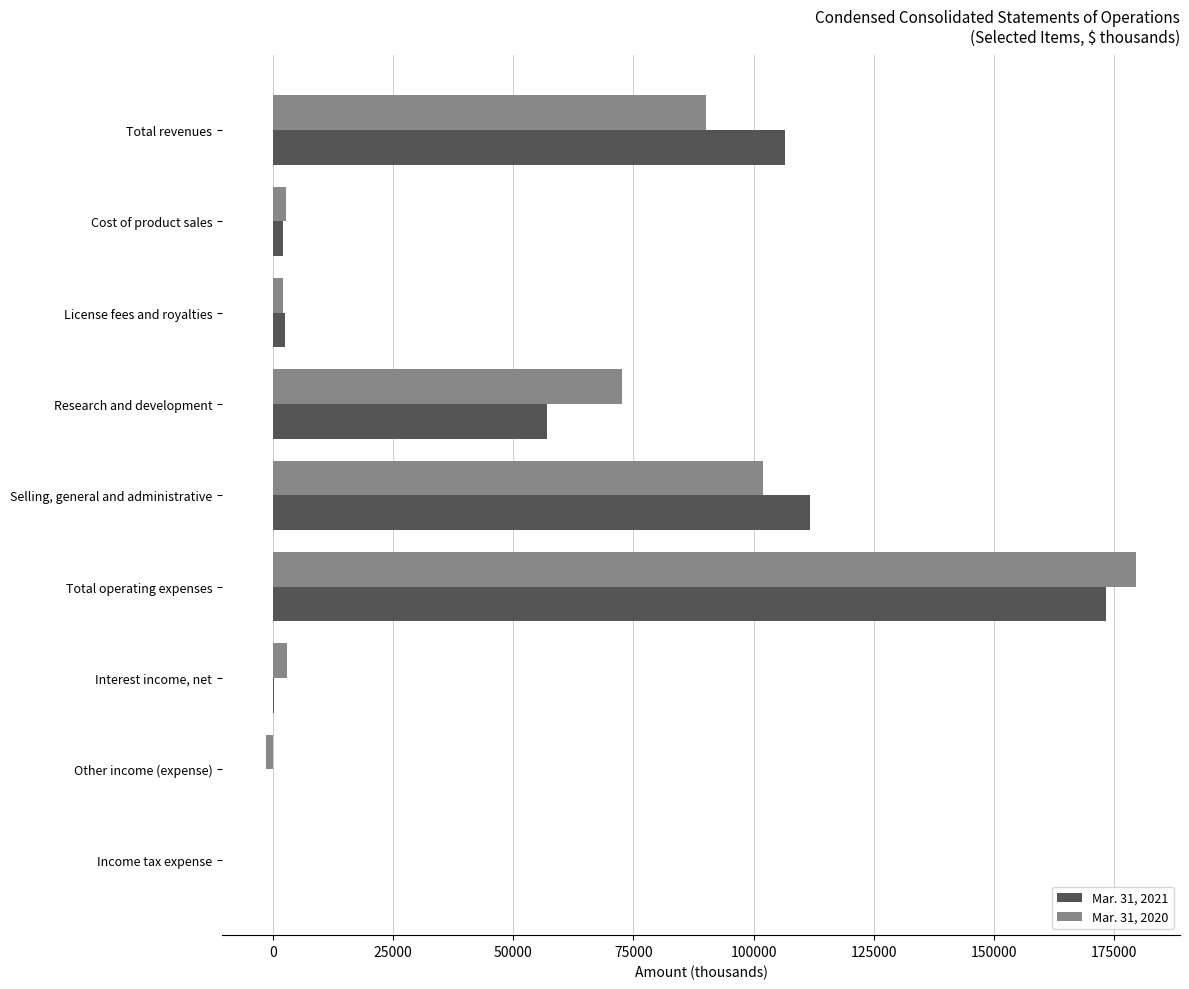

True or false: Mar. 31, 2020 has a value of 46550 at Research and development.

False